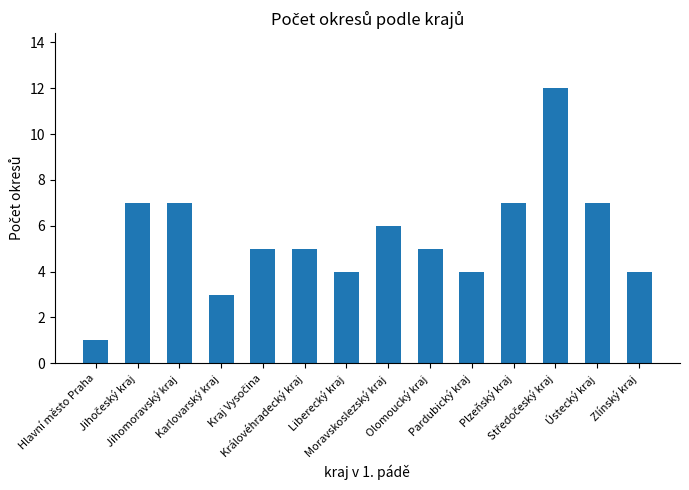

What is the difference between the maximum and minimum values?

11